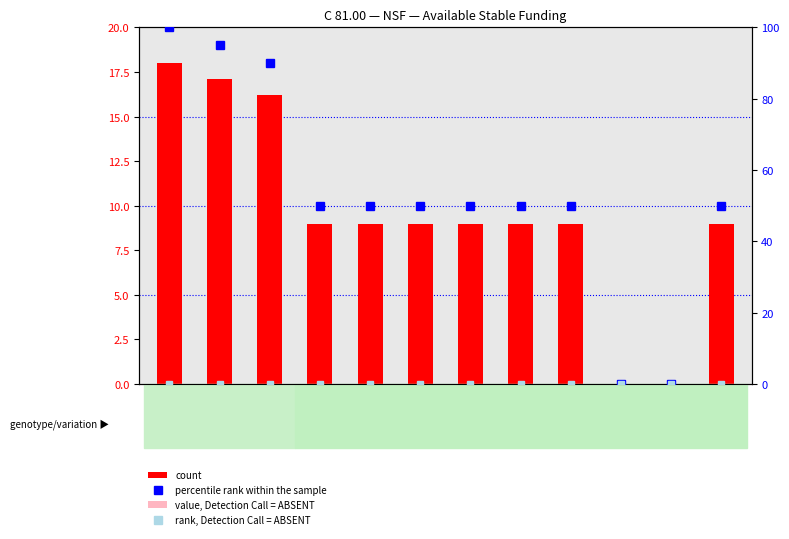

Which series has the largest total across all categories?

percentile rank within the sample